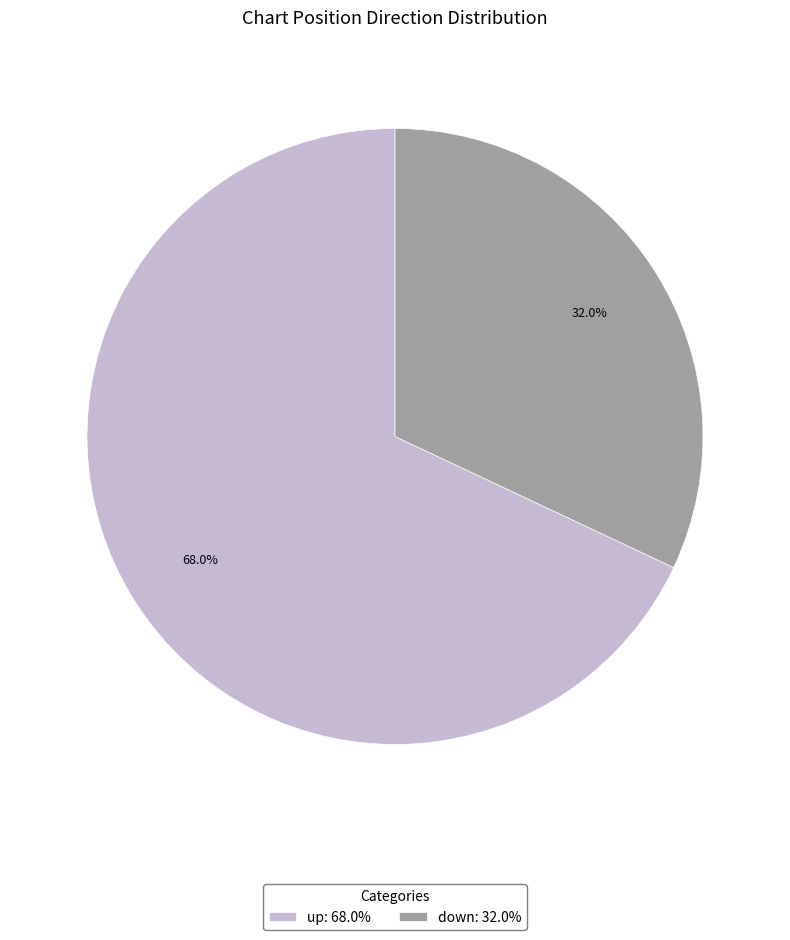

To the nearest percent, what is the difference between the largest and smallest slice percentages?

36%